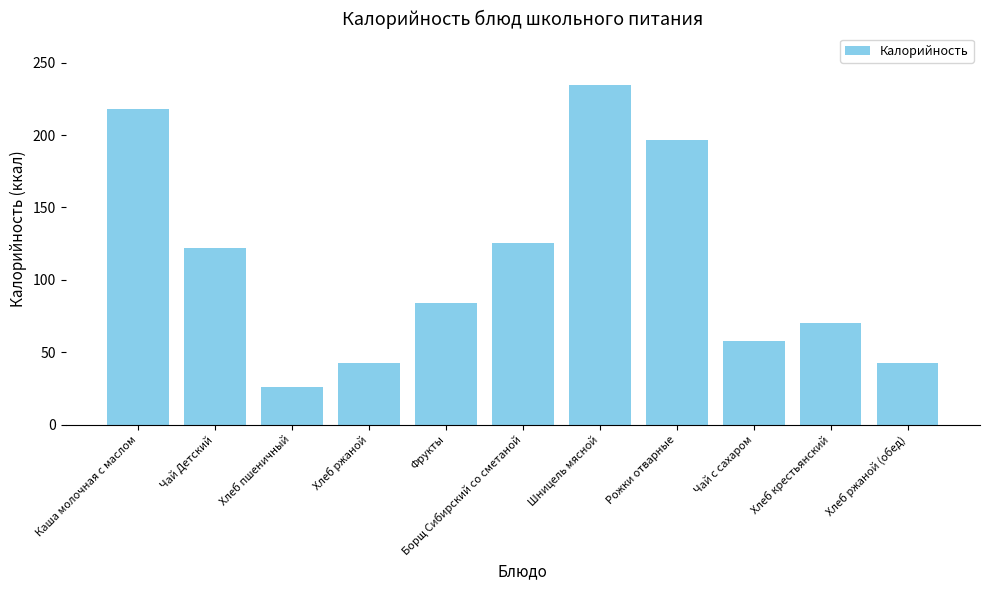

What is the average value?

110.9